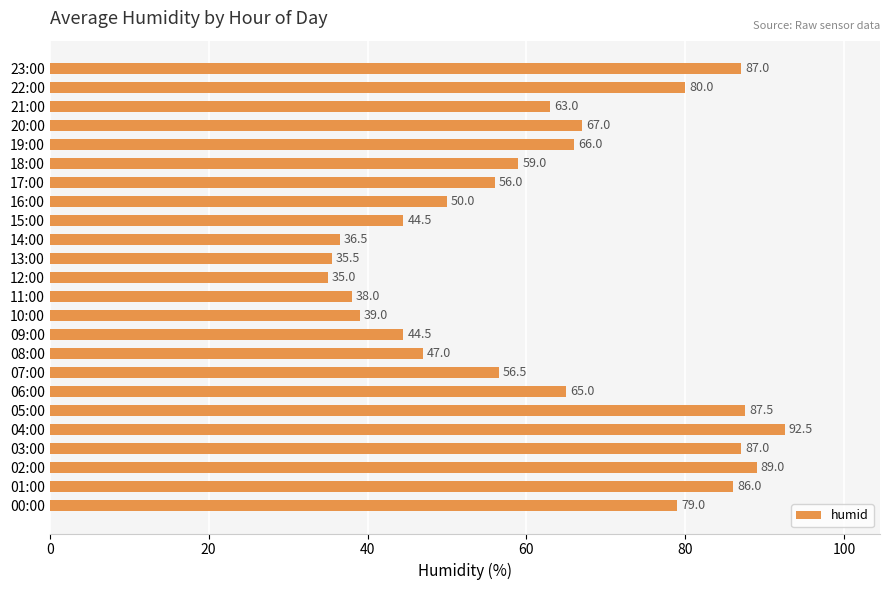

True or false: the data shows 28.4 at 09:00.

False